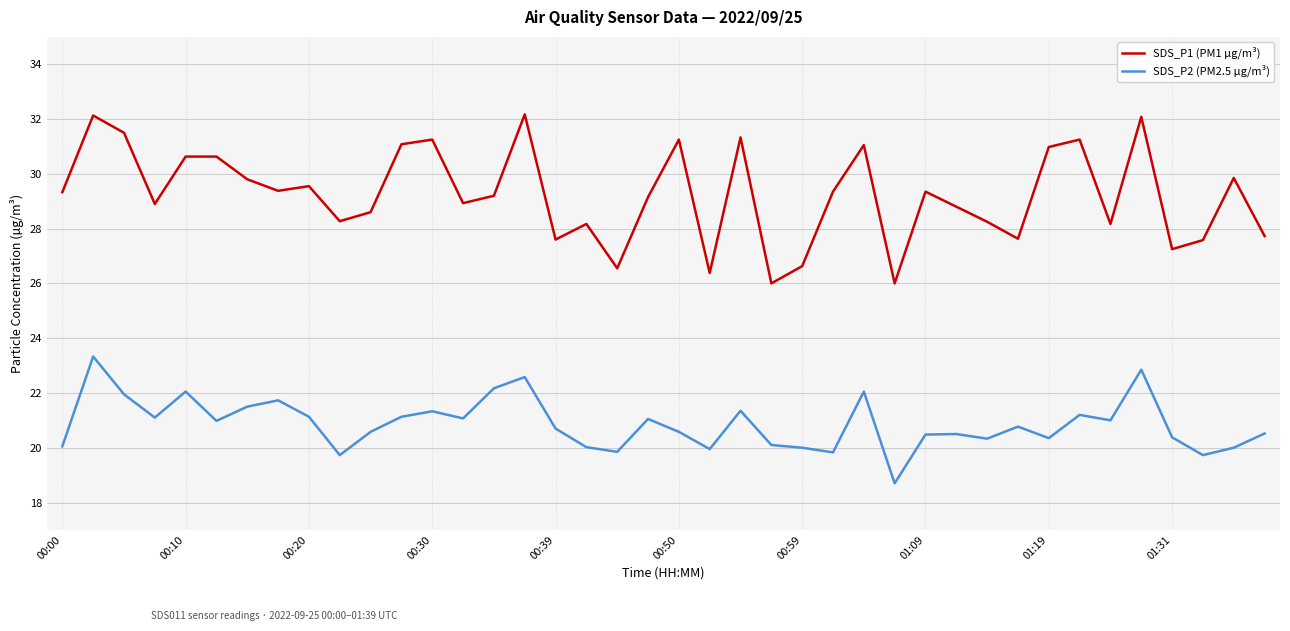

What is the average value of the SDS_P1 (PM1 µg/m³) series?

29.2